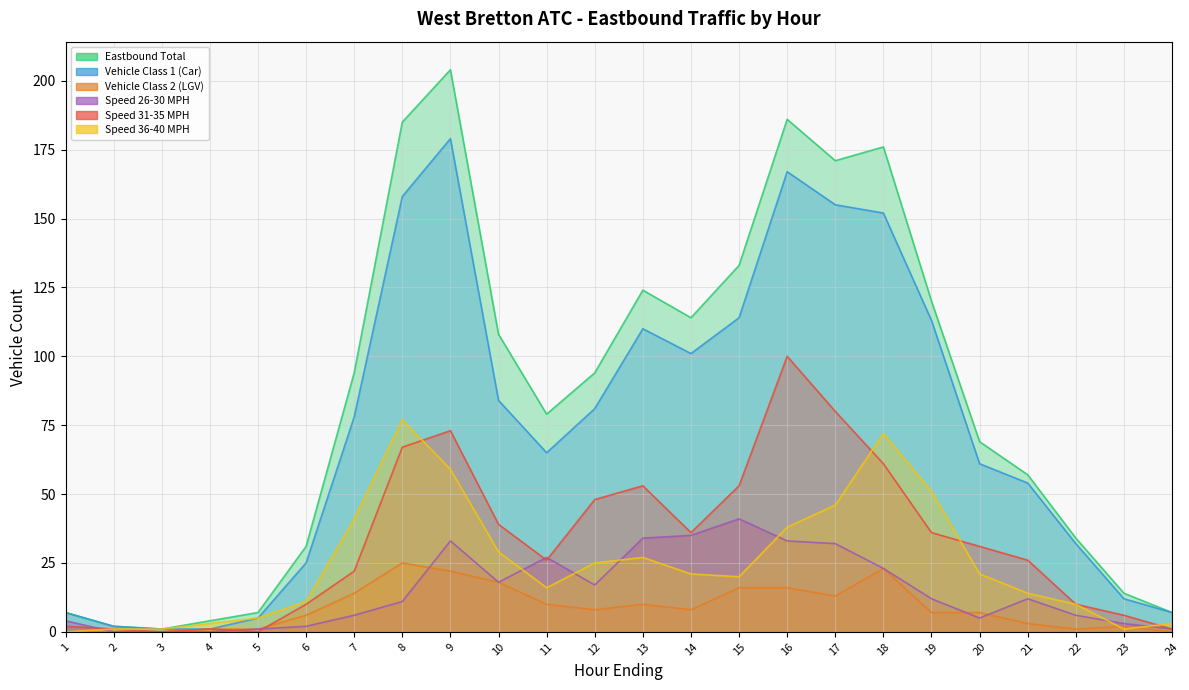

Where is the first local maximum for Eastbound Total?

9